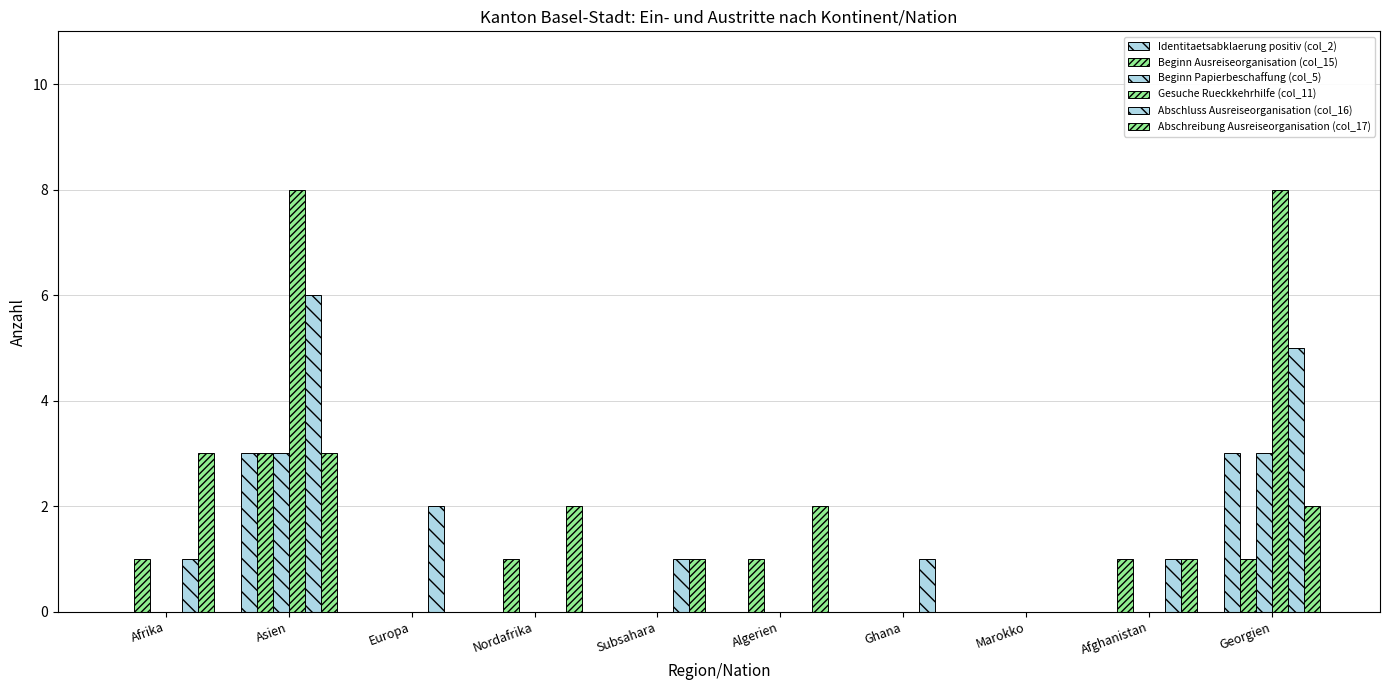

How many distinct data groups are displayed?

6